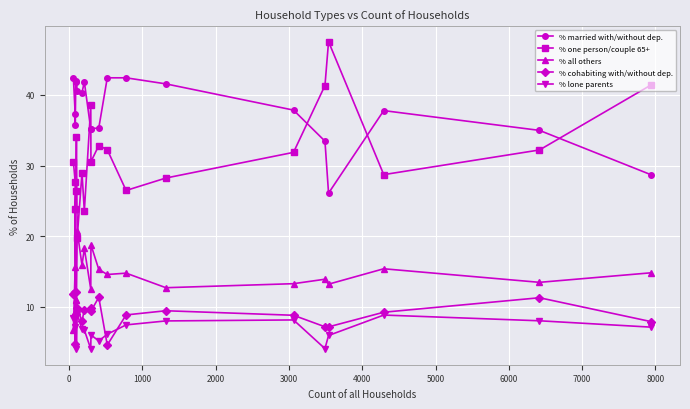

How many interior local valleys does the % cohabiting with/without dep. series have?

6